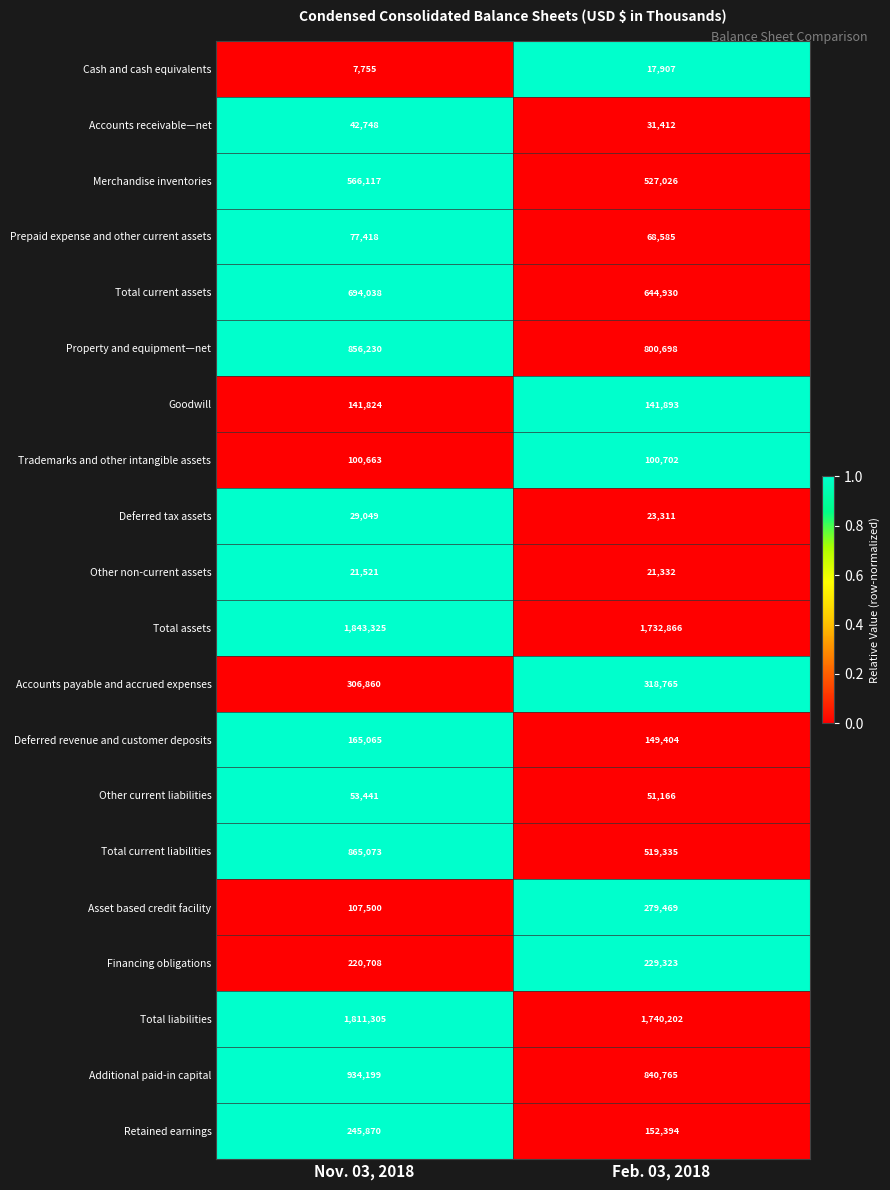

Between Nov. 03, 2018 and Feb. 03, 2018, which series saw the biggest shift?

Total current liabilities